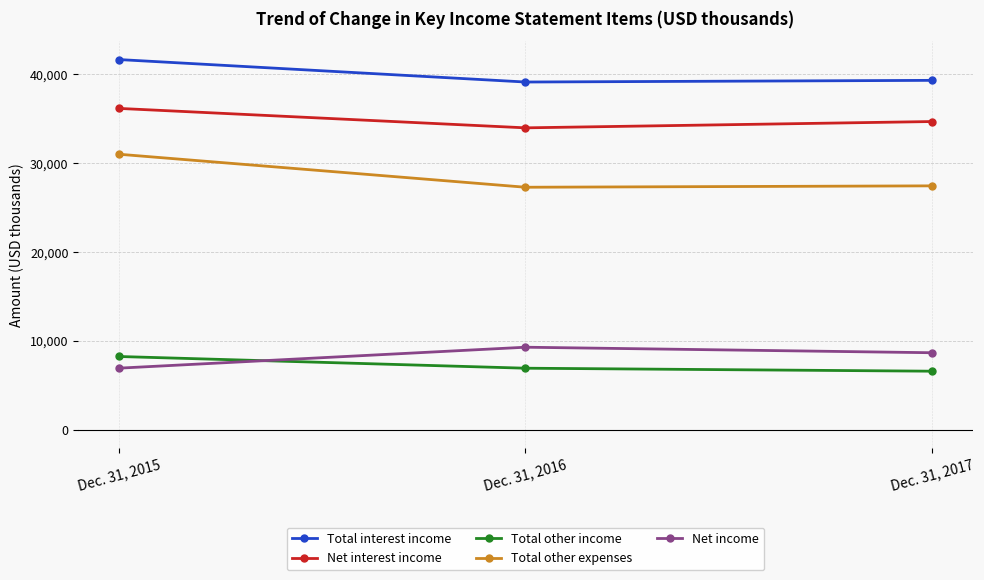

Which series has the largest total across all categories?

Total interest income